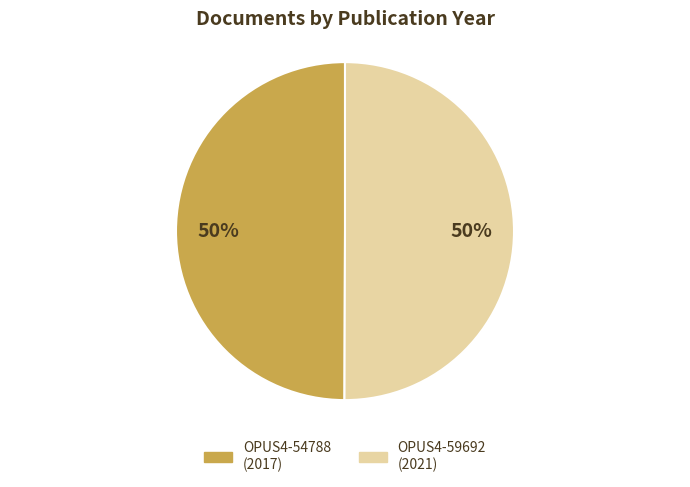

True or false: OPUS4-59692 accounts for 40% of the total.

False